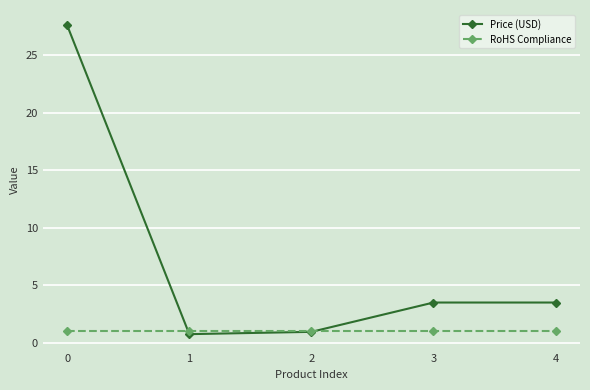

List the series in order of their peak value, lowest first.

RoHS Compliance, Price (USD)